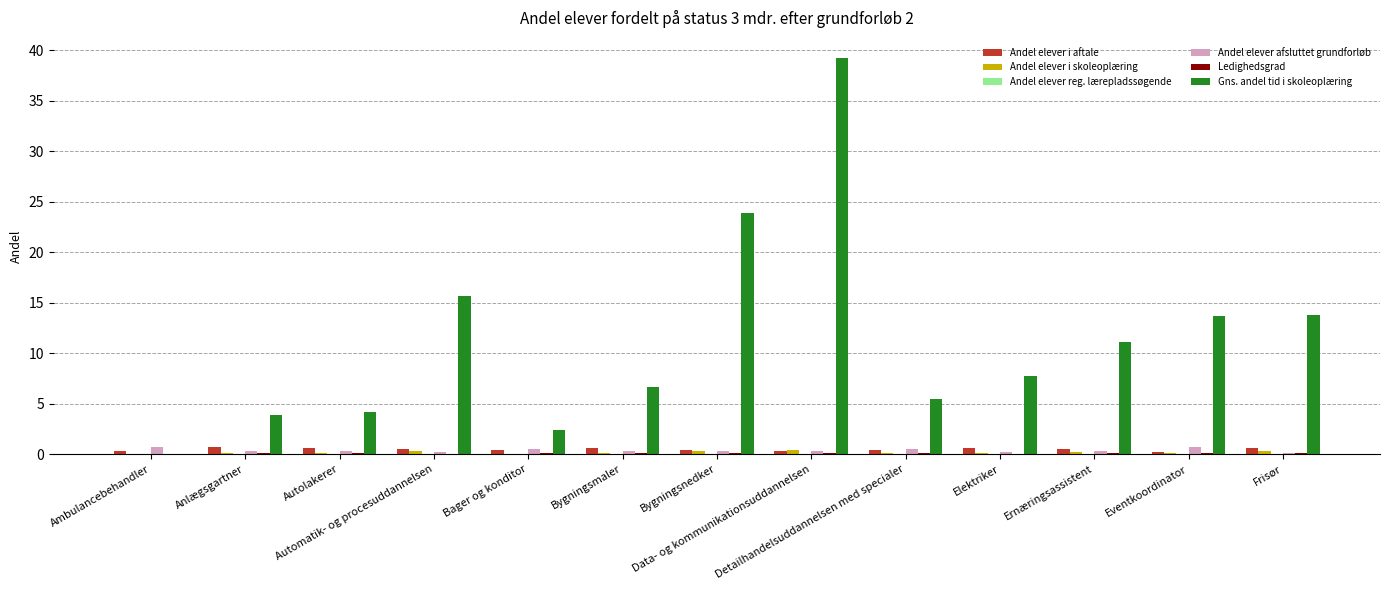

What is the maximum value shown in the chart?

39.3